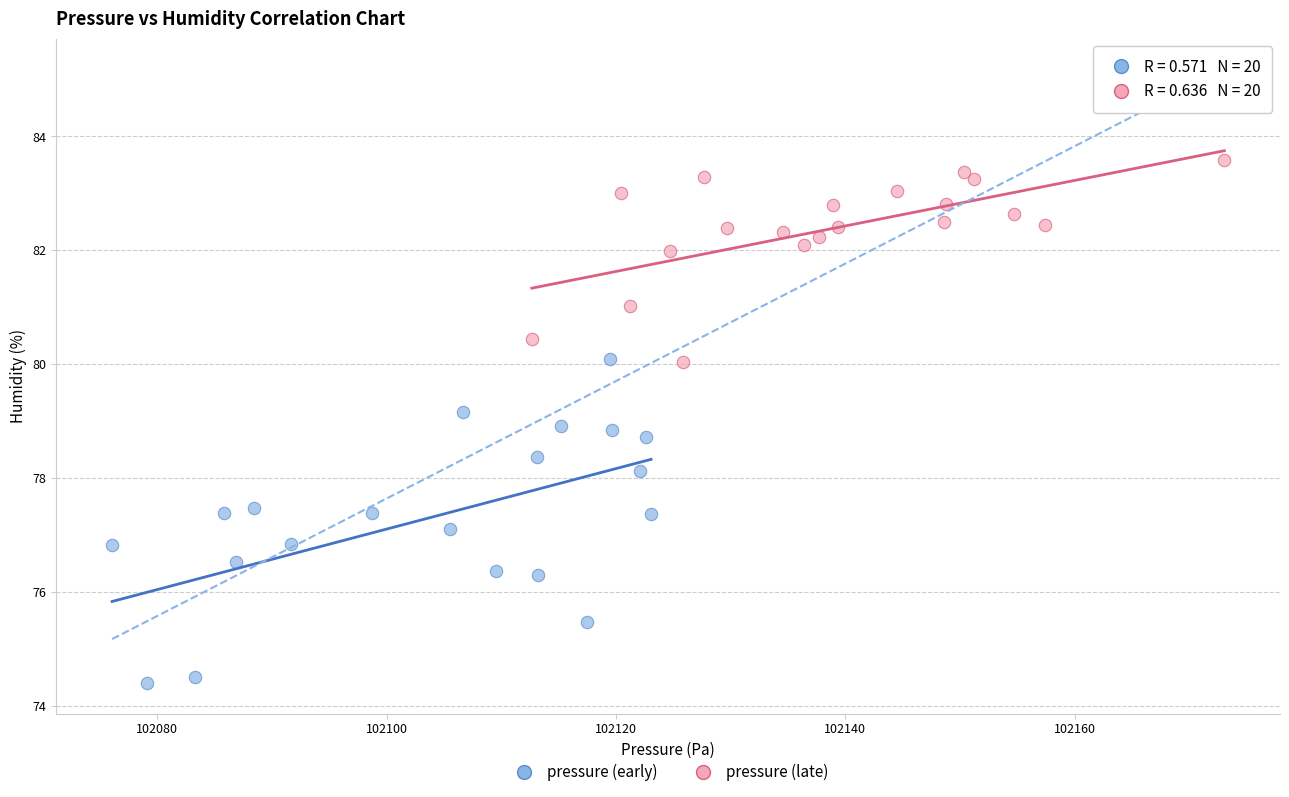

Which series contains the highest Y value?

pressure (late)